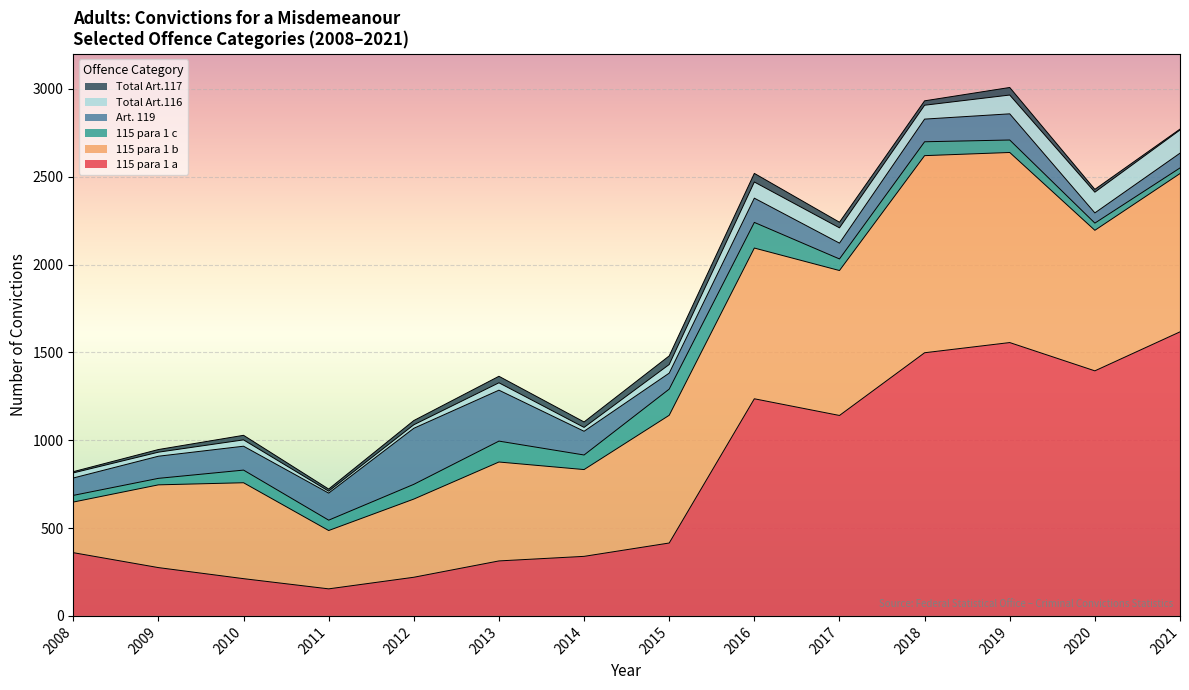

Which category has the lowest value across all series?

2021